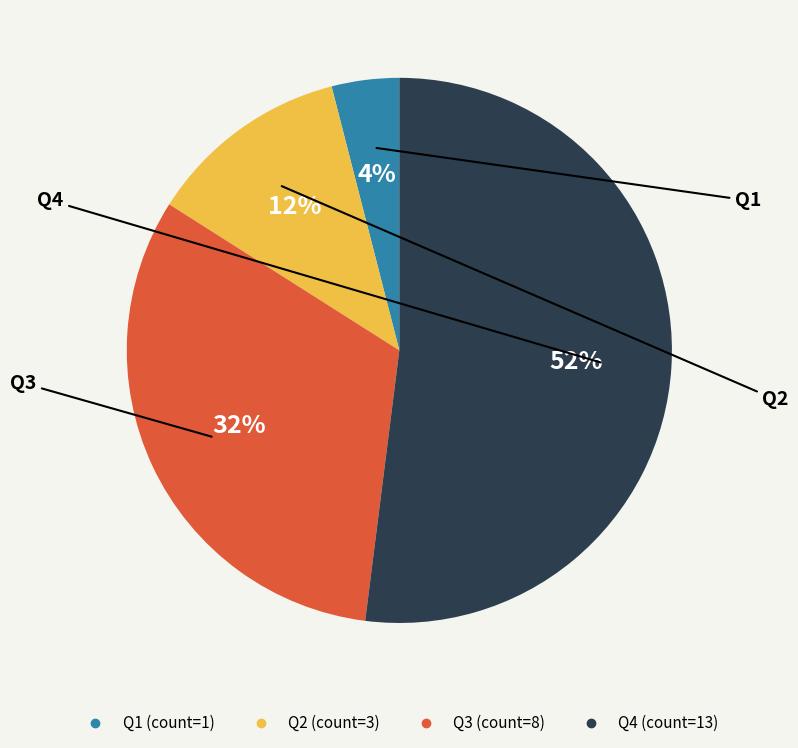

The Q2 slice represents 12% of the pie. True or false?

True